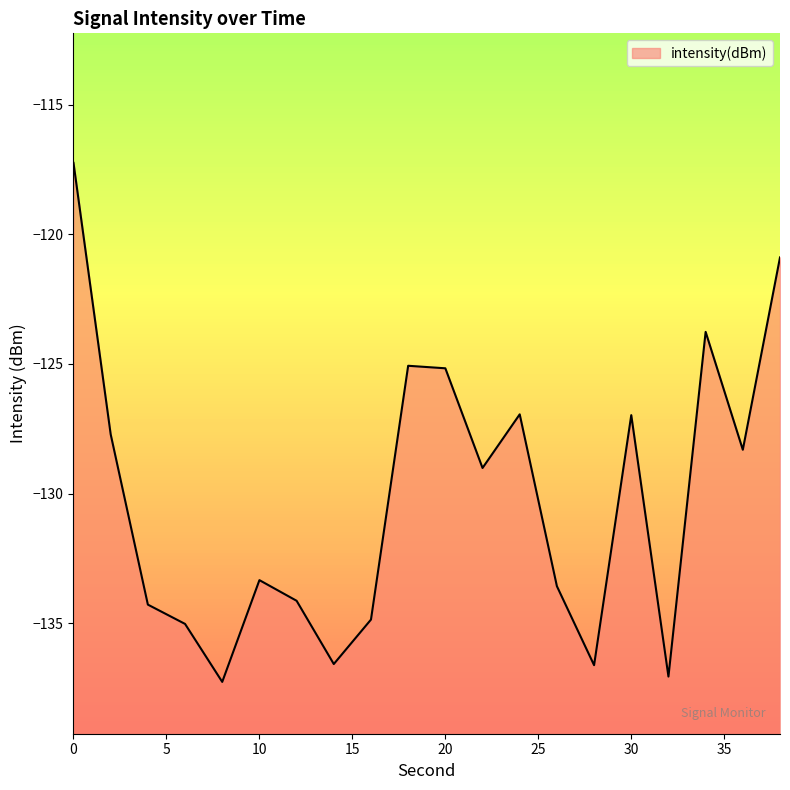

The chart shows a value of -216.8 at 36. True or false?

False